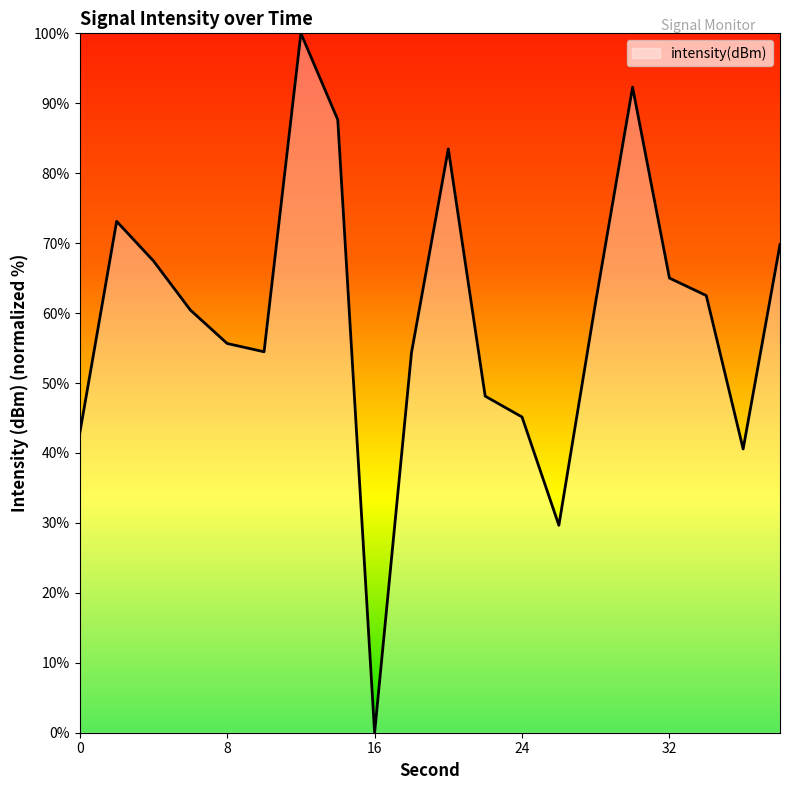

What is the greatest value displayed?

100.0